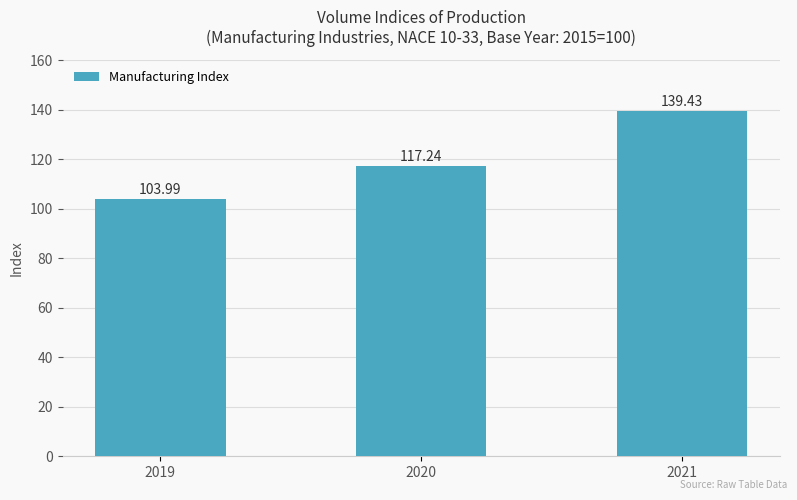

Reading left to right, list all the values displayed in this chart.

2019=104.0	2020=117.2	2021=139.4